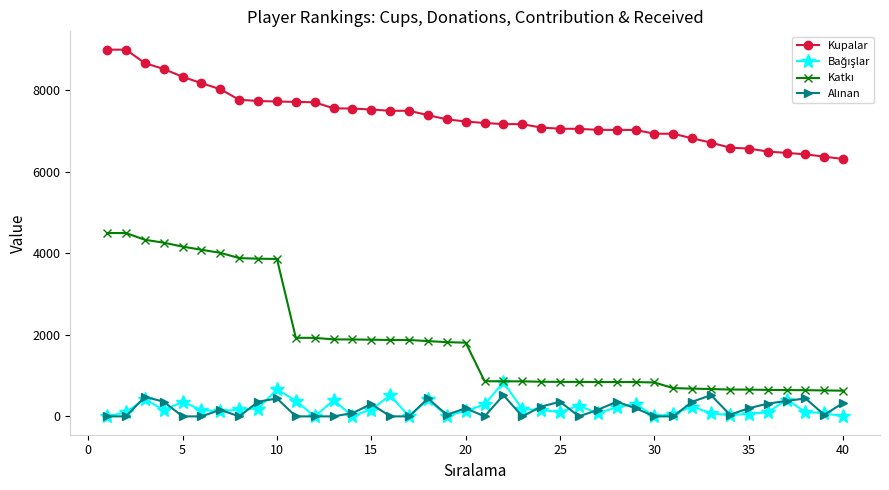

How many categories are shown in the chart?

40